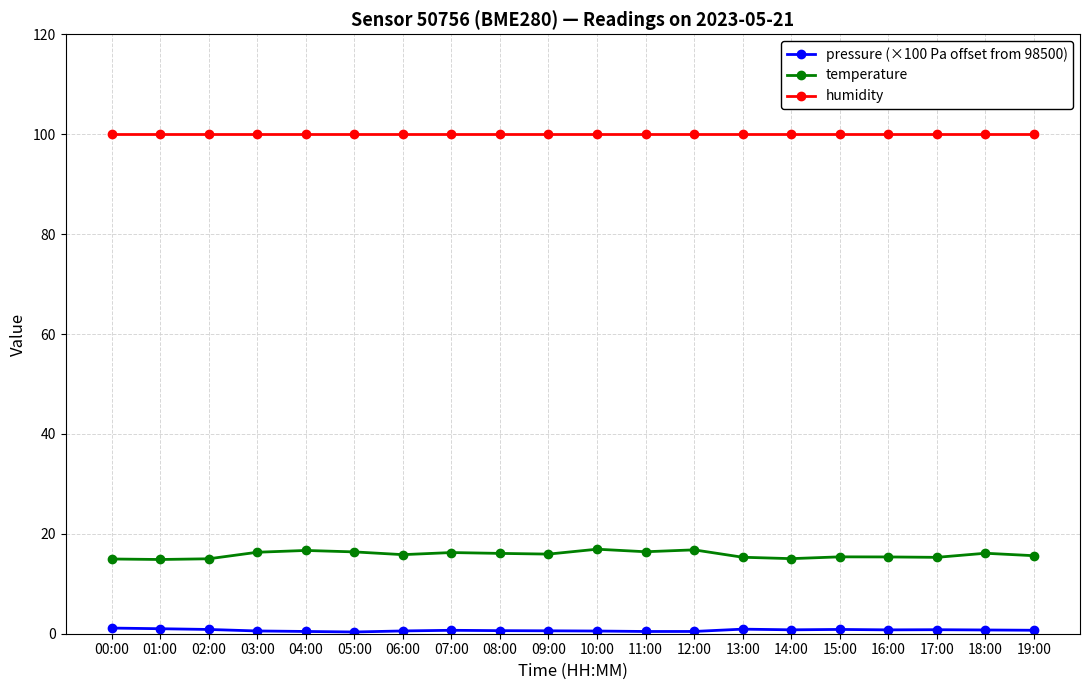

Does the chart have visible grid lines?

Yes